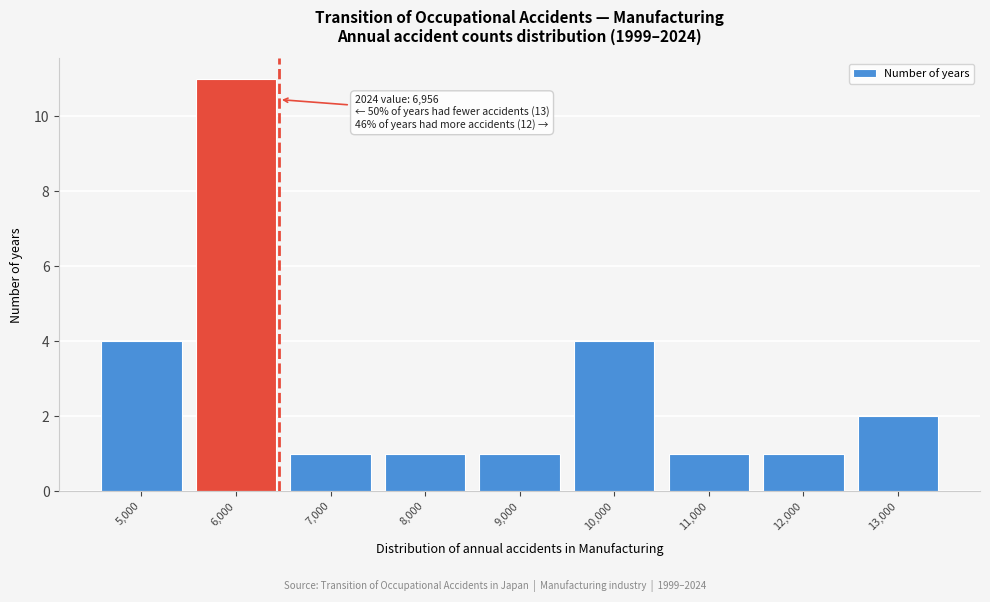

Reading right to left, extract all data points from this chart.

2	1	1	4	1	1	1	11	4